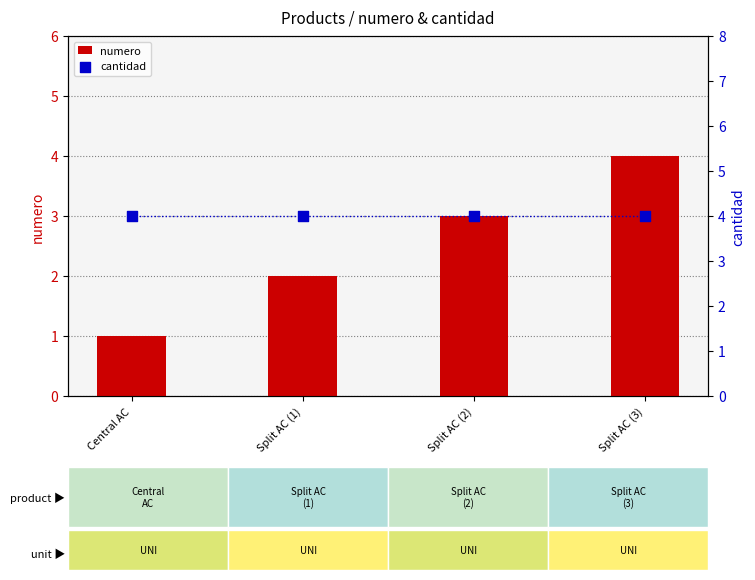

Which series reaches the minimum Y coordinate?

numero